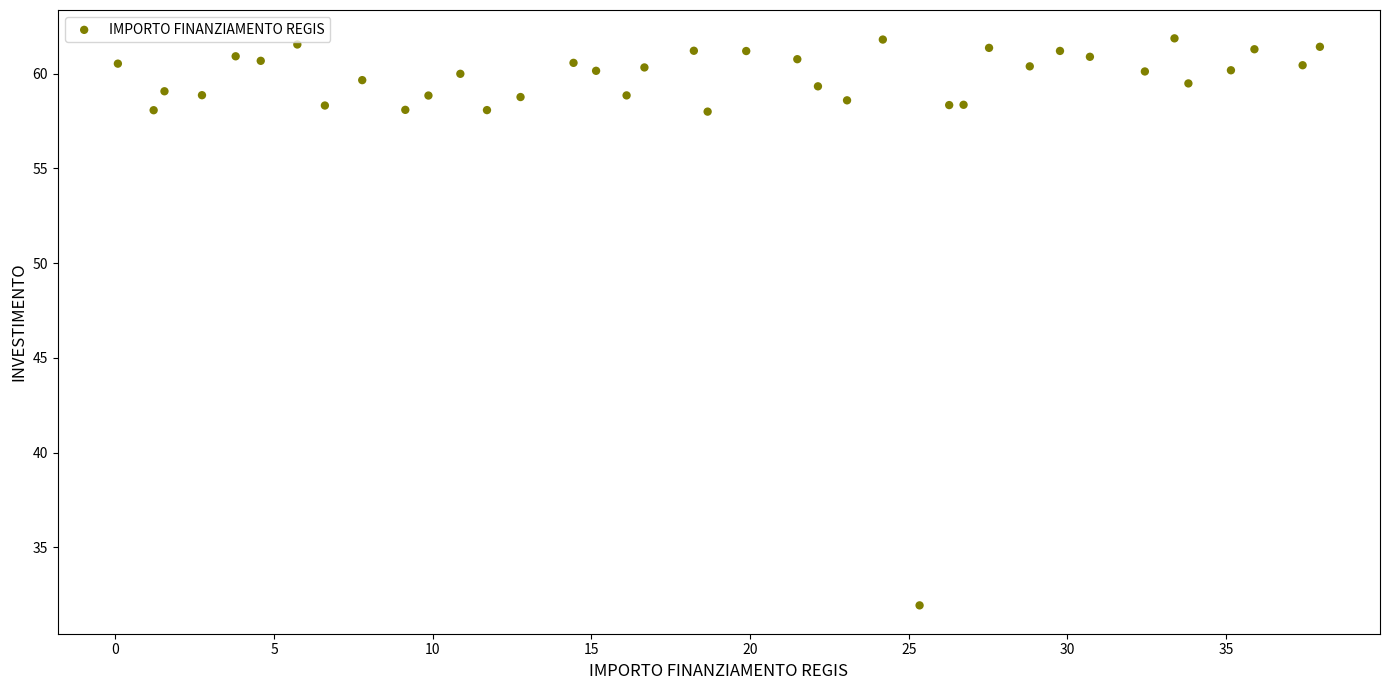

What is the range of X values (max minus min)?

37.9